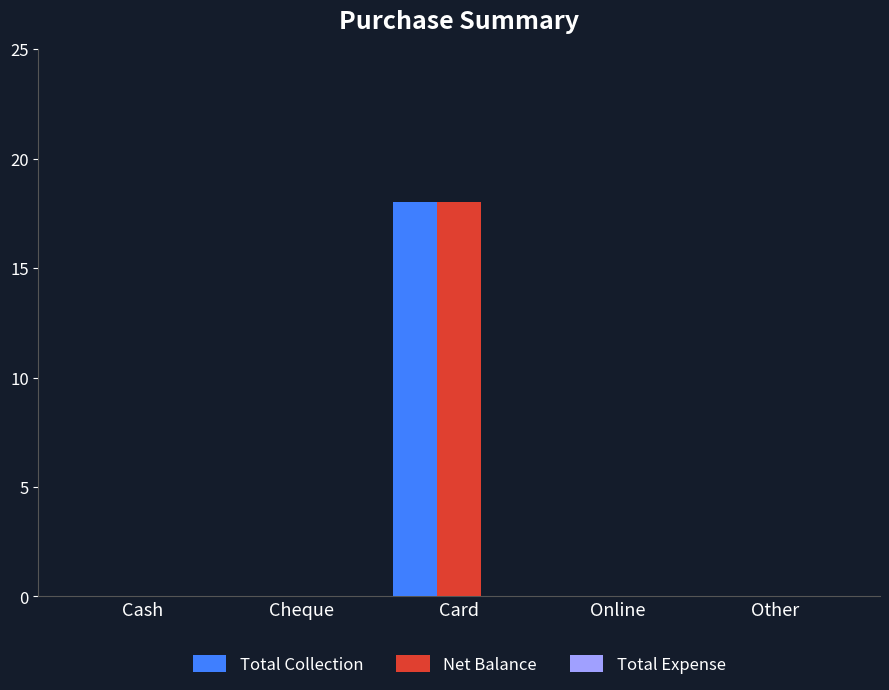

Which category has the highest value across all series?

Card